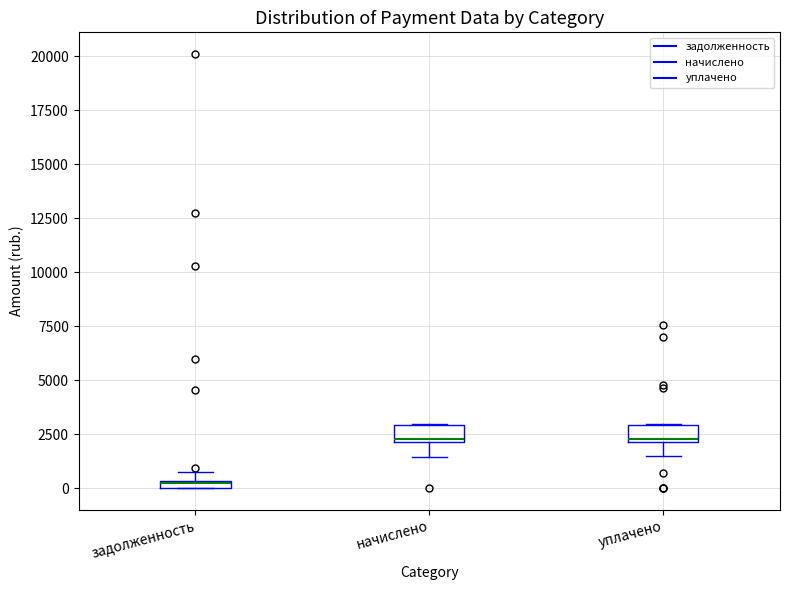

Where does the median line of the box for уплачено sit on the y-axis? The values are not printed on the chart, so give them approximately, as read against the axis.

2500